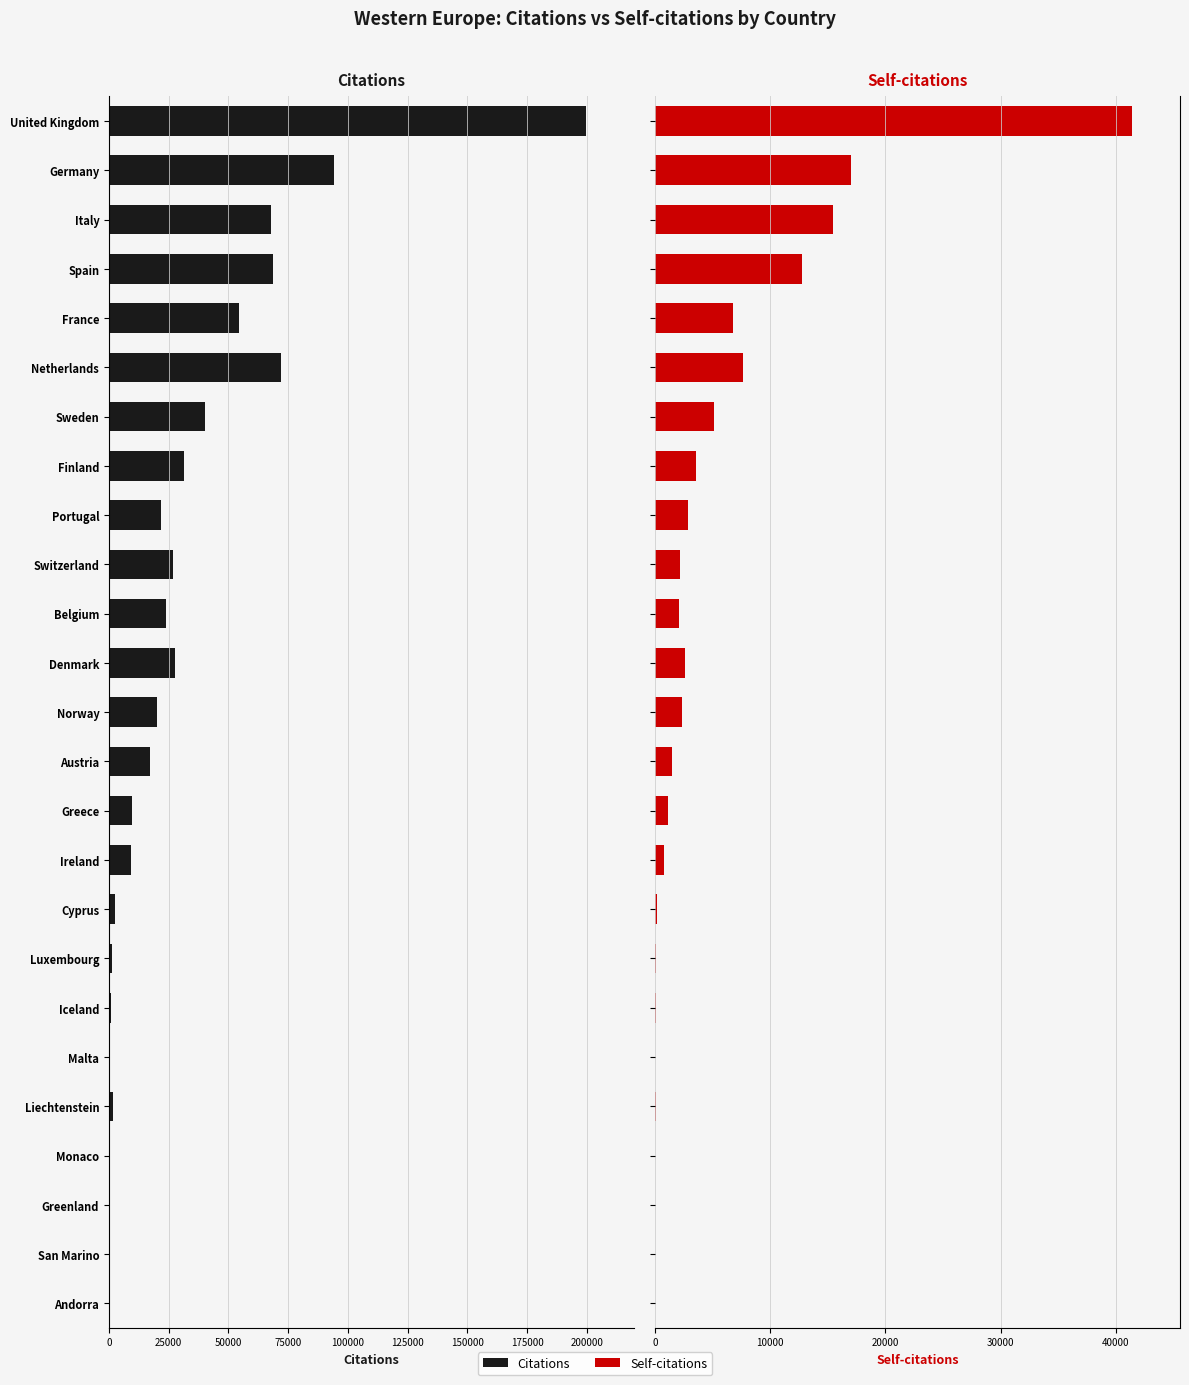

Rank the series at Cyprus from highest to lowest value.

Citations, Self-citations